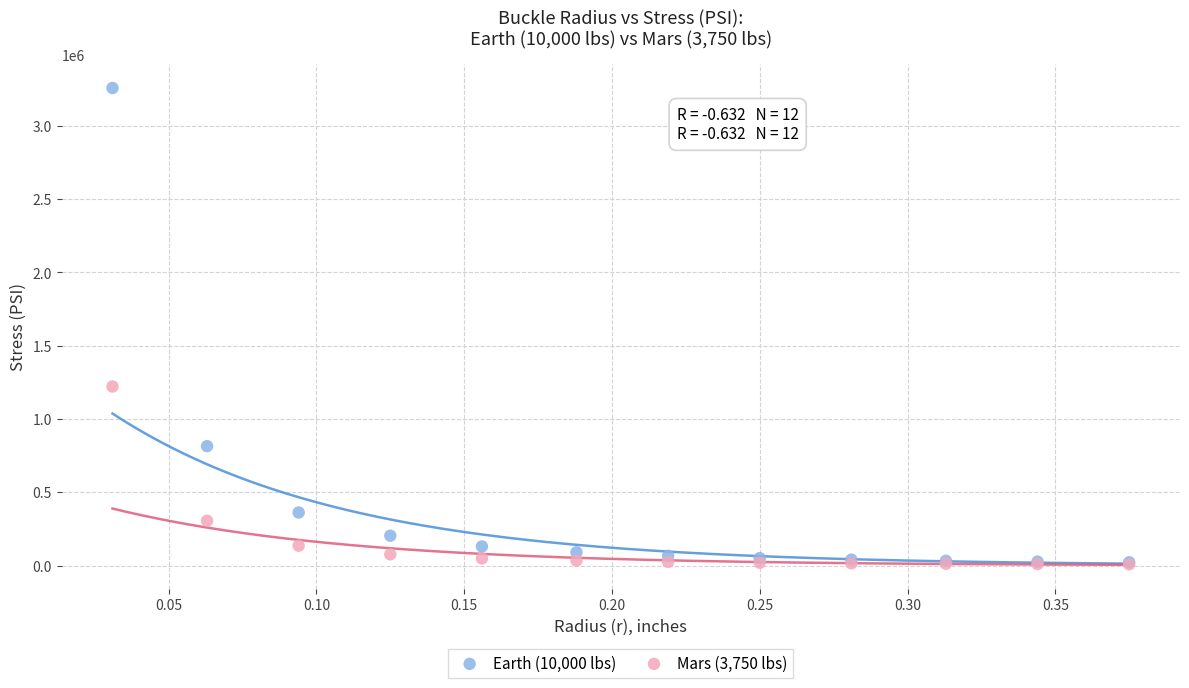

Across all series, what Y value is closest to 1633744?

1222000